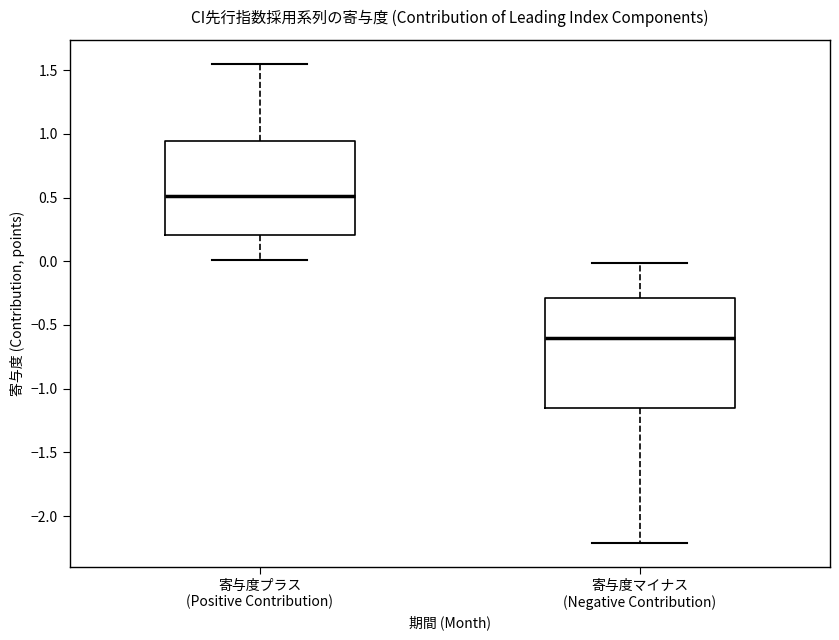

Where does the upper whisker of the box for 寄与度プラス (Positive Contribution) end on the y-axis? The values are not printed on the chart, so give them approximately, as read against the axis.

1.55